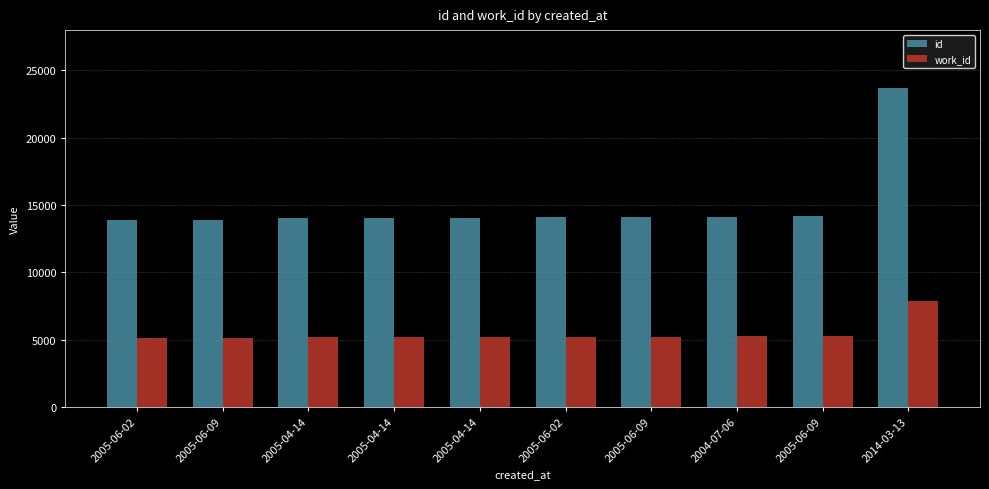

Which series changed the most between 2005-04-14 and 2005-04-14?

id